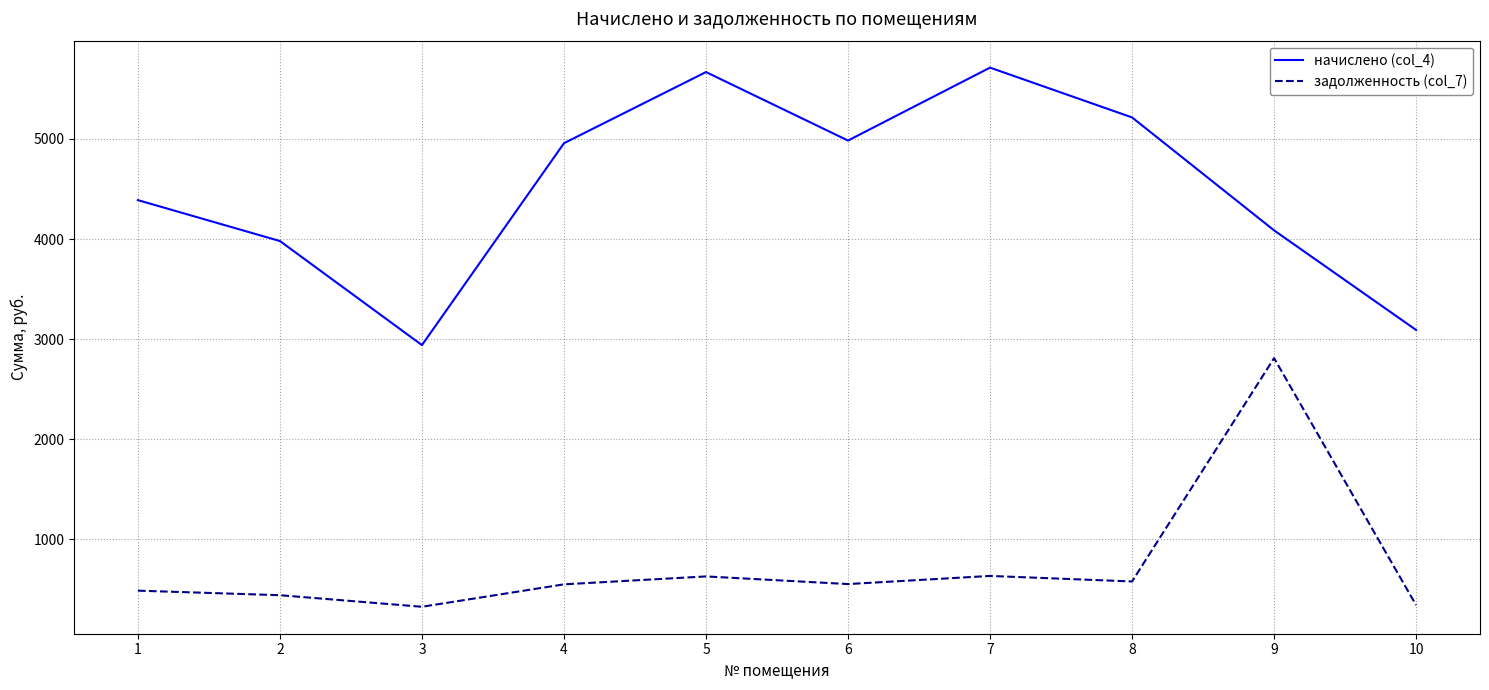

How many values in the задолженность (col_7) series are below 553?

5